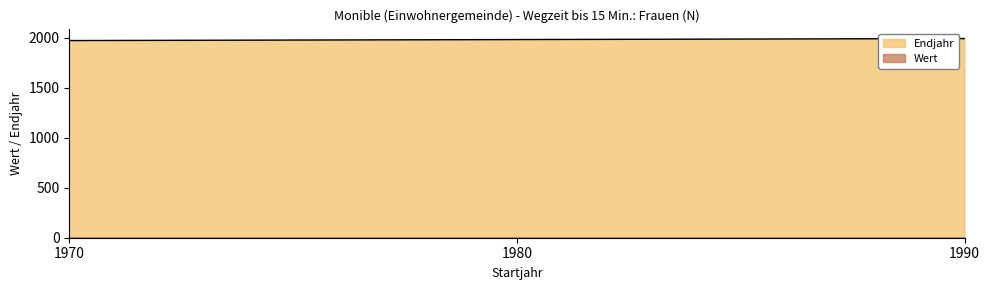

What is the difference between the values at 1980 and 1970?

10